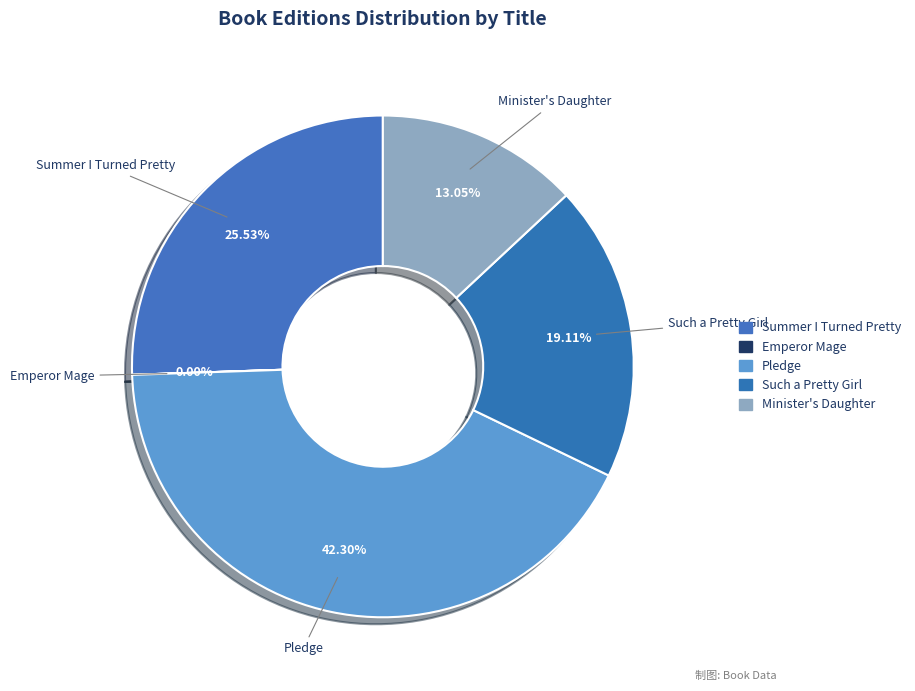

Does any single category account for the majority?

No